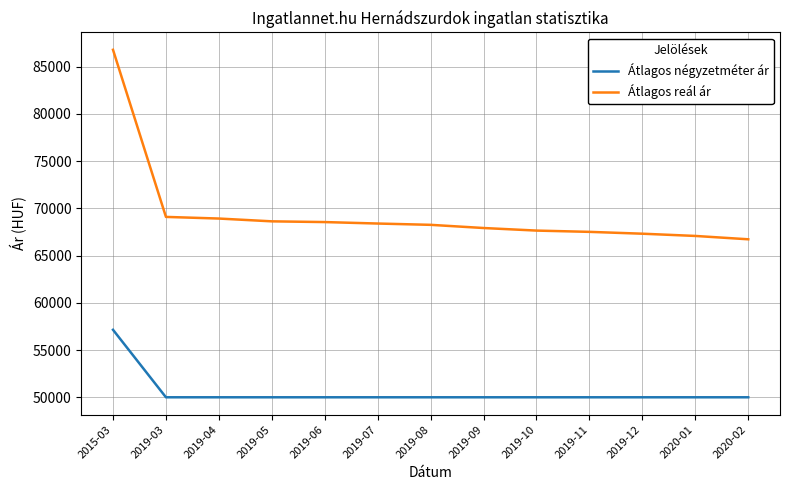

What is the sum of the Átlagos reál ár values at 2019-03 and 2020-01?

136158